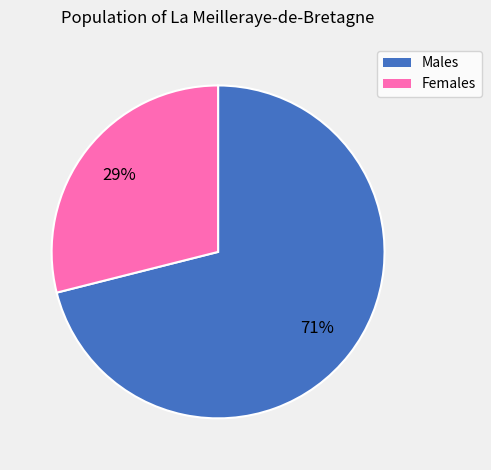

To the nearest percent, what is the average slice percentage?

50%